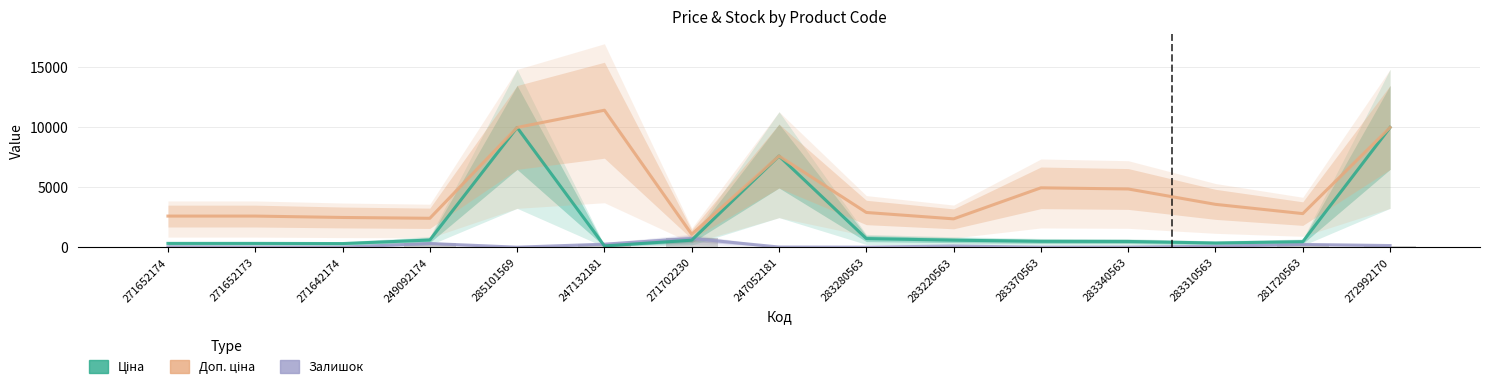

What is the difference between the highest and lowest values at 271652173?

2586.3